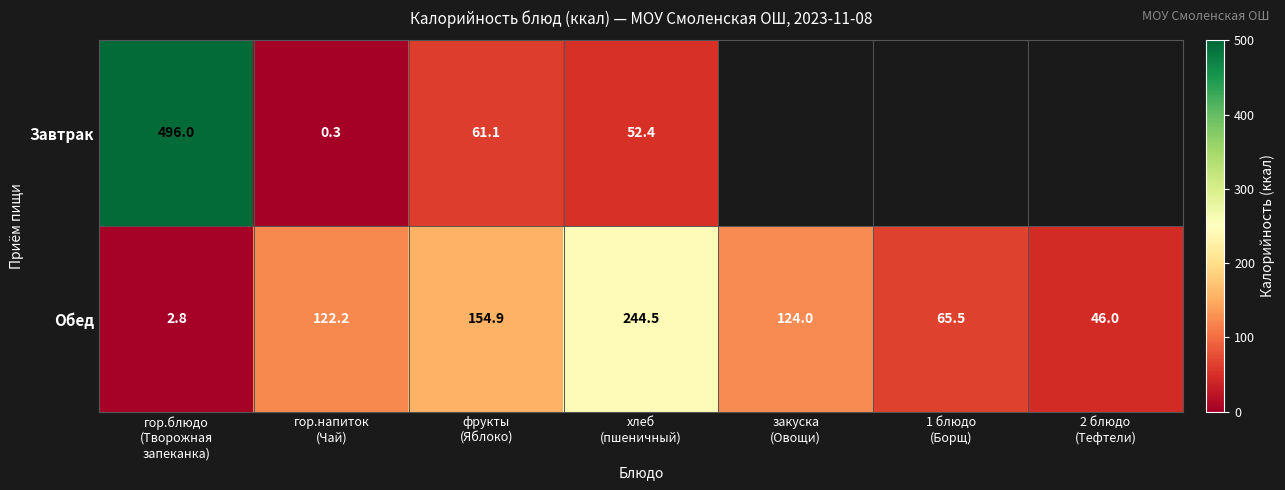

What is the spread (max minus min) of values at гор.блюдо
(Творожная
запеканка)?

493.2